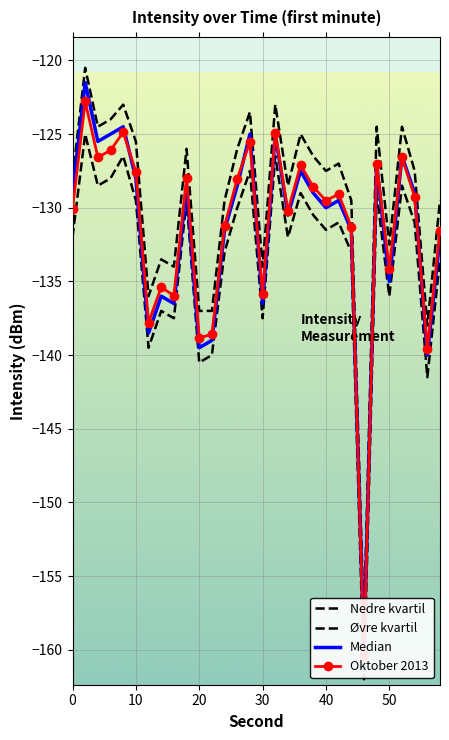

What is the sum of all Median values?

-3945.5